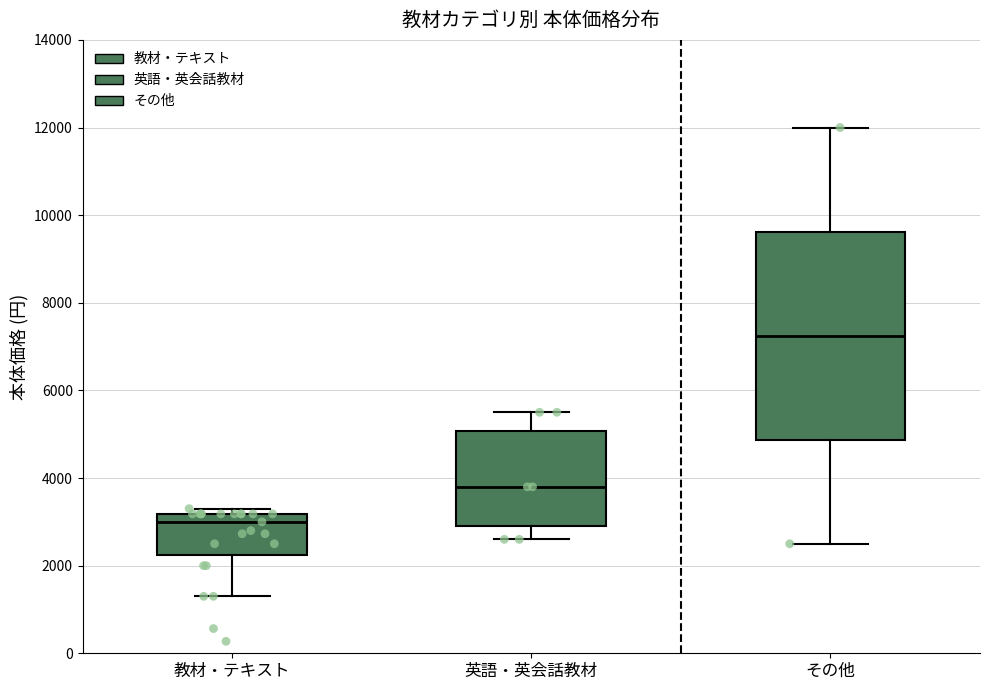

Which box is the tallest, from its lower edge to its upper edge?

その他